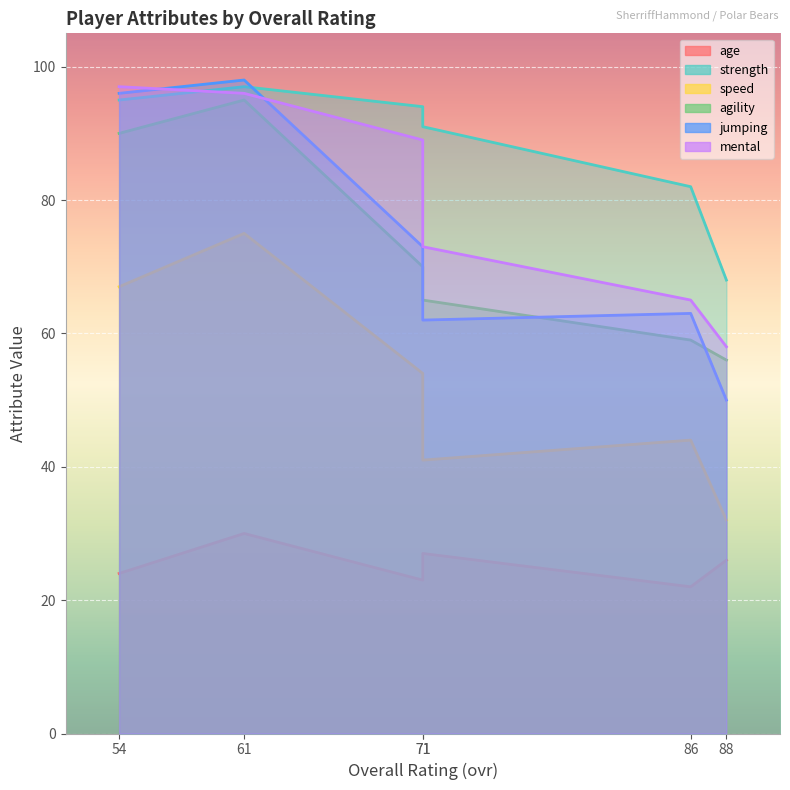

The agility series shows 35 at 71. True or false?

False